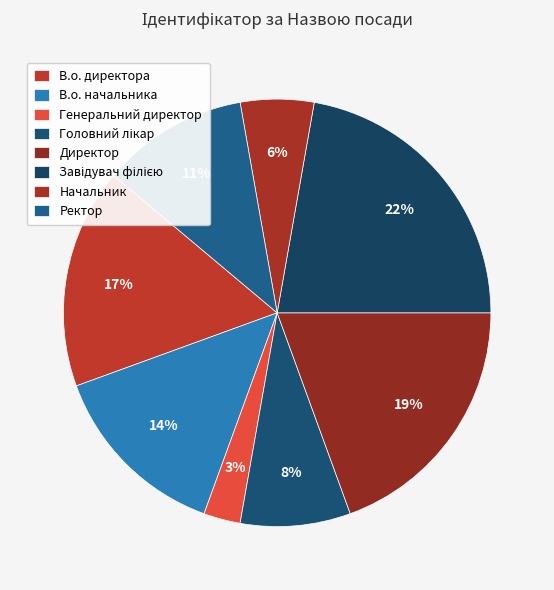

How many segments does this pie chart have?

8